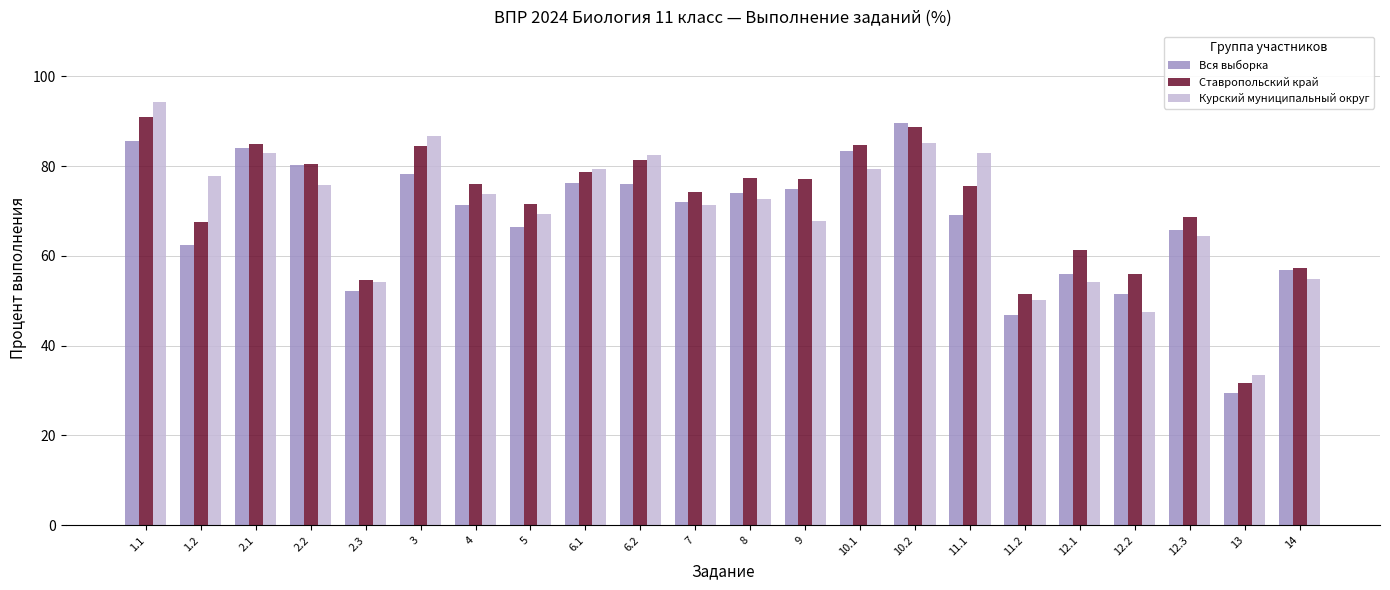

Which series has the largest total across all categories?

Ставропольский край